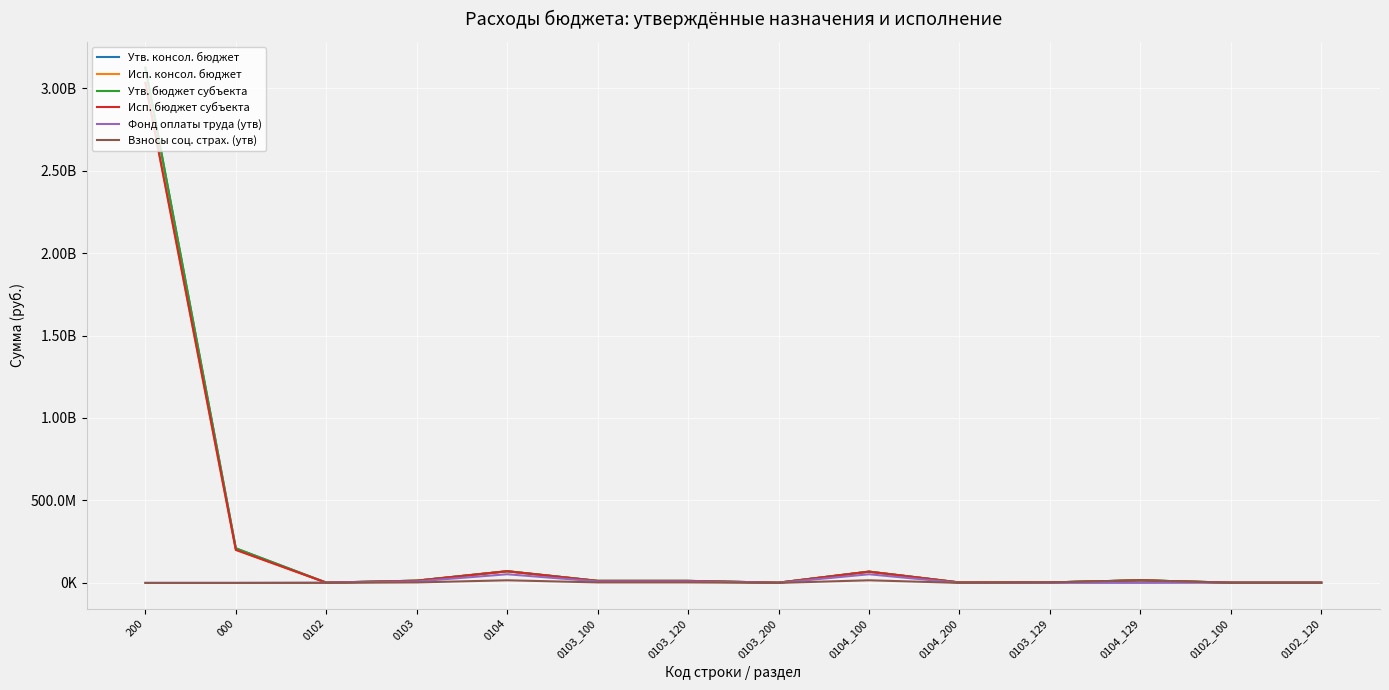

Does the chart display data point markers on the line(s)?

No